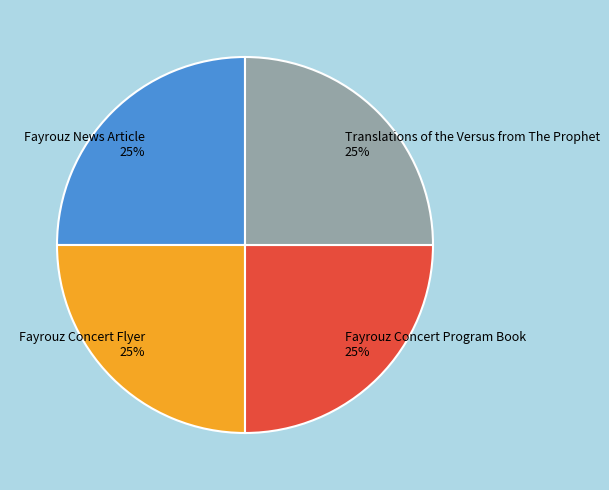

How many segments does this pie chart have?

4